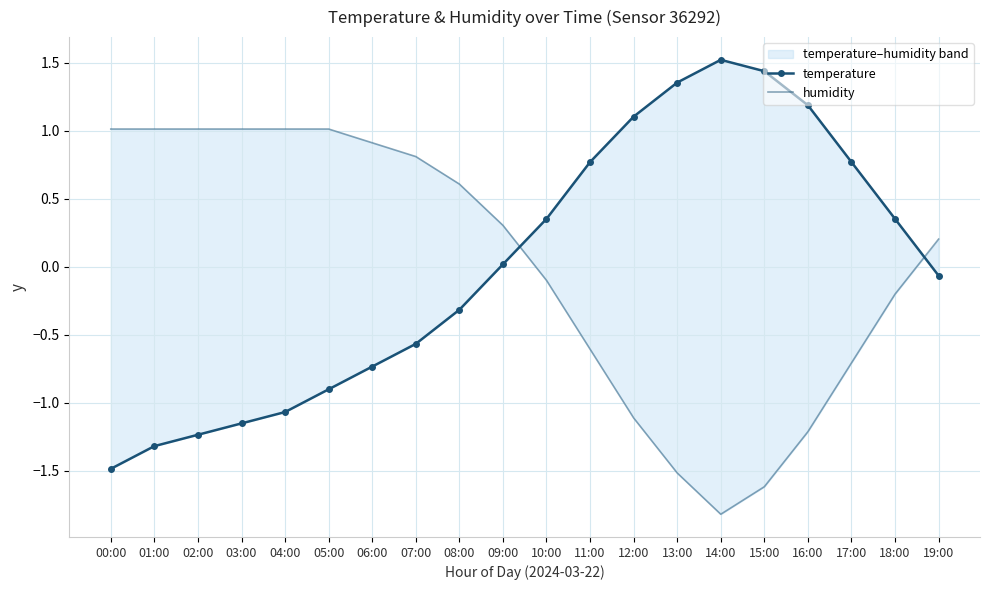

What is the label of the 8th point from the left?

07:00